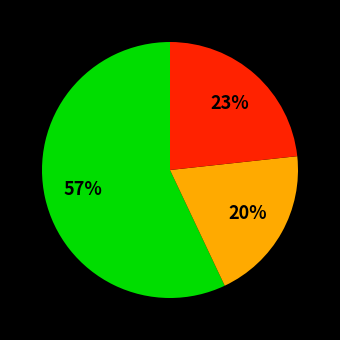

To the nearest percent, what is the average slice percentage?

33%